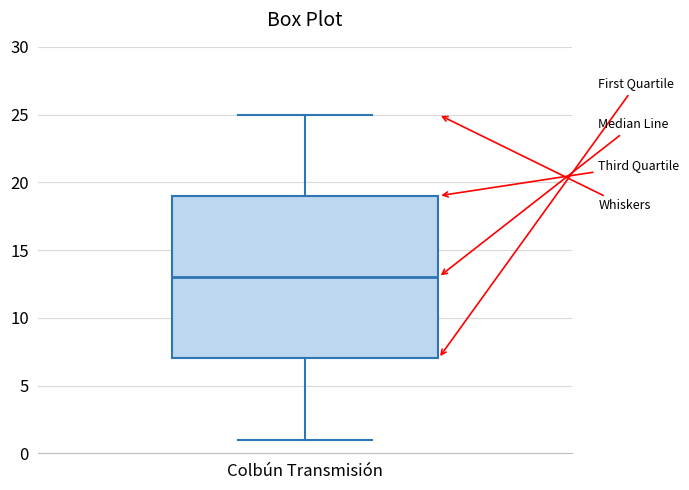

Read this box plot against the y-axis: the position of the median line, the range covered by the box, and the ends of both whiskers. The values are not printed on the chart, so give them approximately, as read against the axis.

median 13, box 7 to 19, whiskers 1 to 25